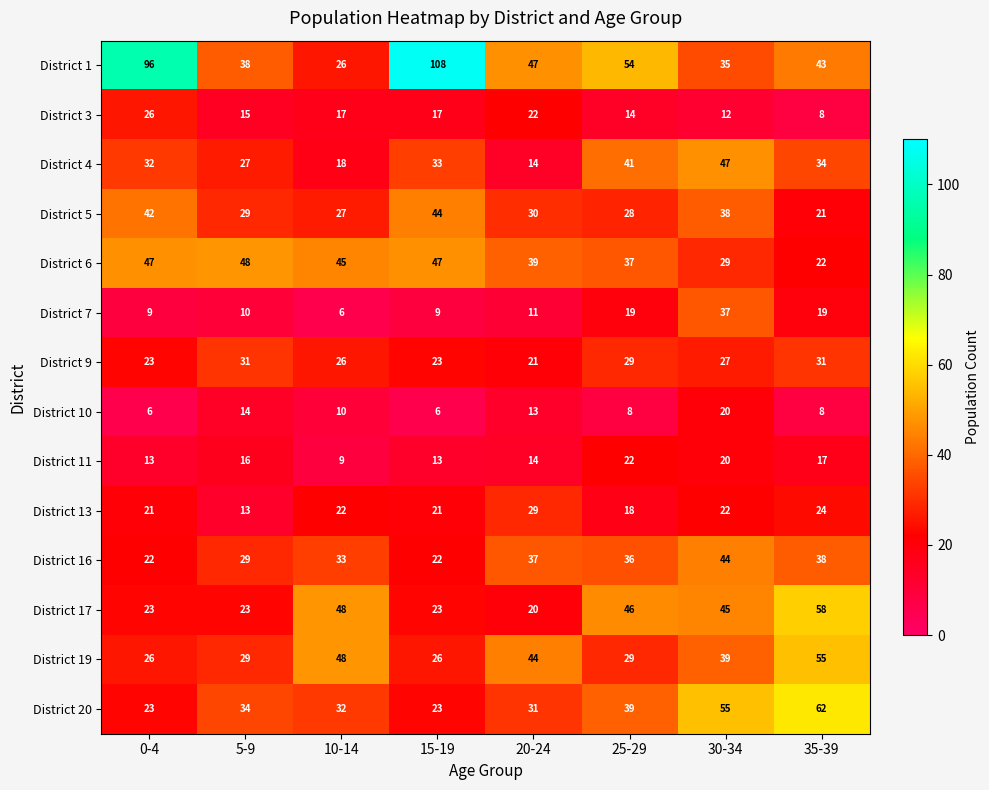

Which series has the largest range (max minus min)?

District 1